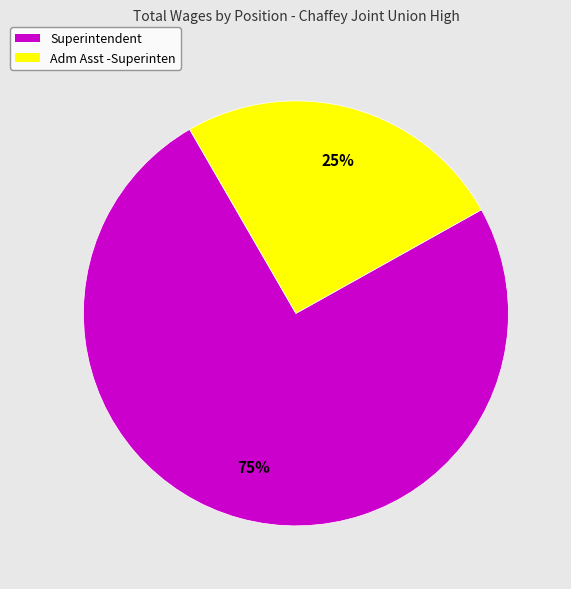

To the nearest percent, what is the difference between the largest and smallest slice percentages?

50%